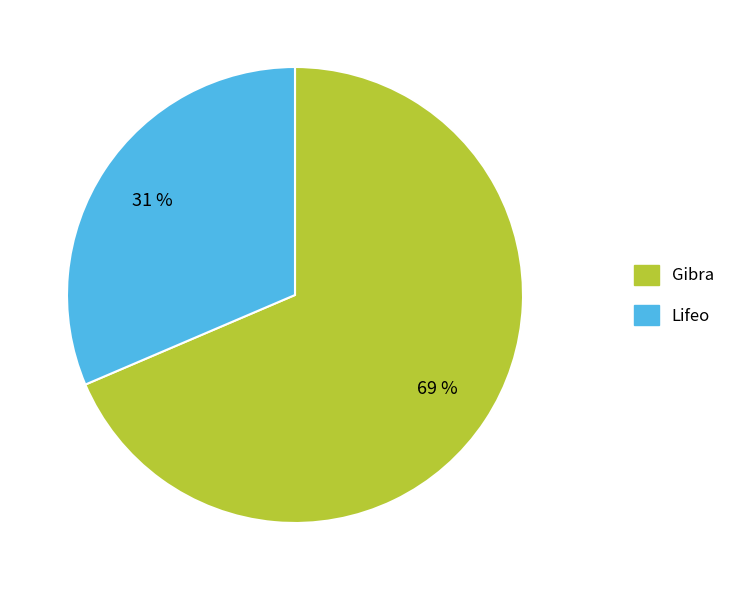

Count the number of slices in the pie.

2